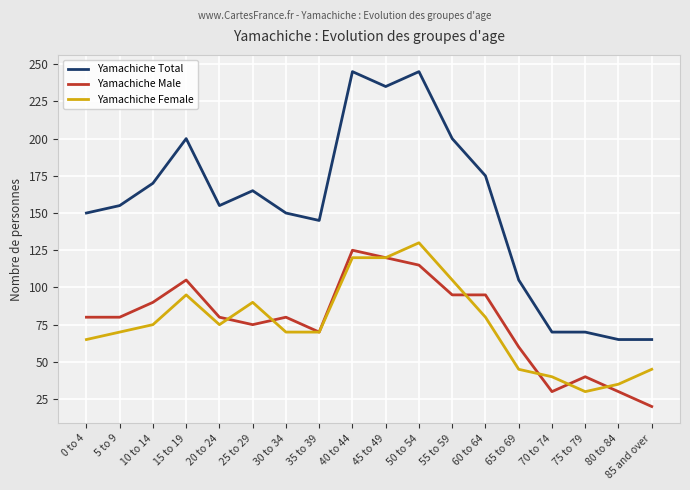

Reading left to right, what are all the values shown in this chart?

Yamachiche Total: 0 to 4=150	5 to 9=155	10 to 14=170	15 to 19=200	20 to 24=155	25 to 29=165	30 to 34=150	35 to 39=145	40 to 44=245	45 to 49=235	50 to 54=245	55 to 59=200	60 to 64=175	65 to 69=105	70 to 74=70	75 to 79=70	80 to 84=65	85 and over=65
Yamachiche Male: 0 to 4=80	5 to 9=80	10 to 14=90	15 to 19=105	20 to 24=80	25 to 29=75	30 to 34=80	35 to 39=70	40 to 44=125	45 to 49=120	50 to 54=115	55 to 59=95	60 to 64=95	65 to 69=60	70 to 74=30	75 to 79=40	80 to 84=30	85 and over=20
Yamachiche Female: 0 to 4=65	5 to 9=70	10 to 14=75	15 to 19=95	20 to 24=75	25 to 29=90	30 to 34=70	35 to 39=70	40 to 44=120	45 to 49=120	50 to 54=130	55 to 59=105	60 to 64=80	65 to 69=45	70 to 74=40	75 to 79=30	80 to 84=35	85 and over=45